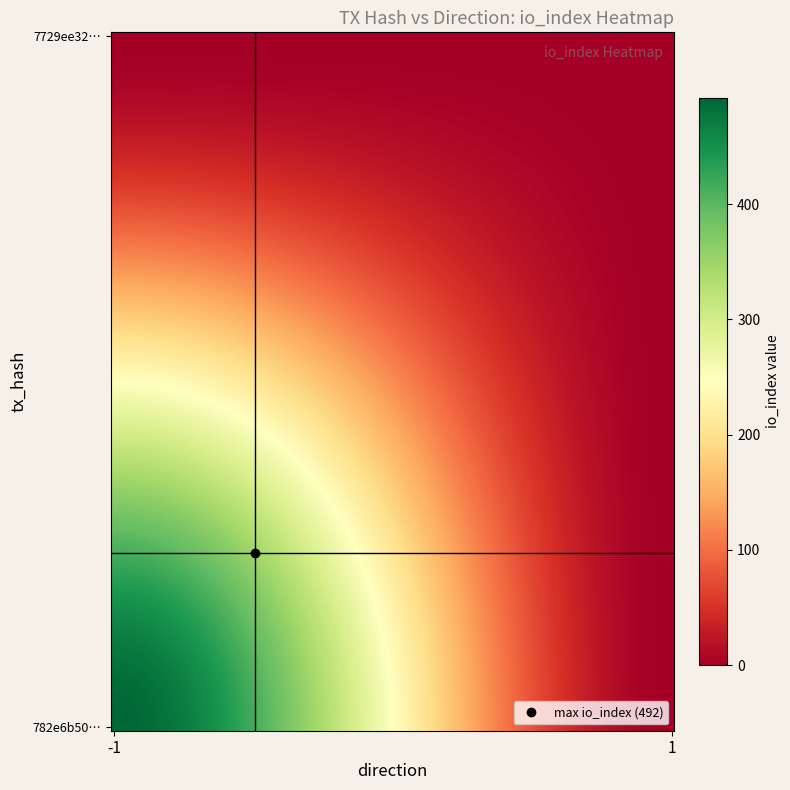

Reading left to right, list all the values displayed in this chart.

782e6b50eb13967a4c32128449fd672969b0d4b: 492	0
7729ee3250e93b1178f98aa69c8220c70300ca3: 0	0